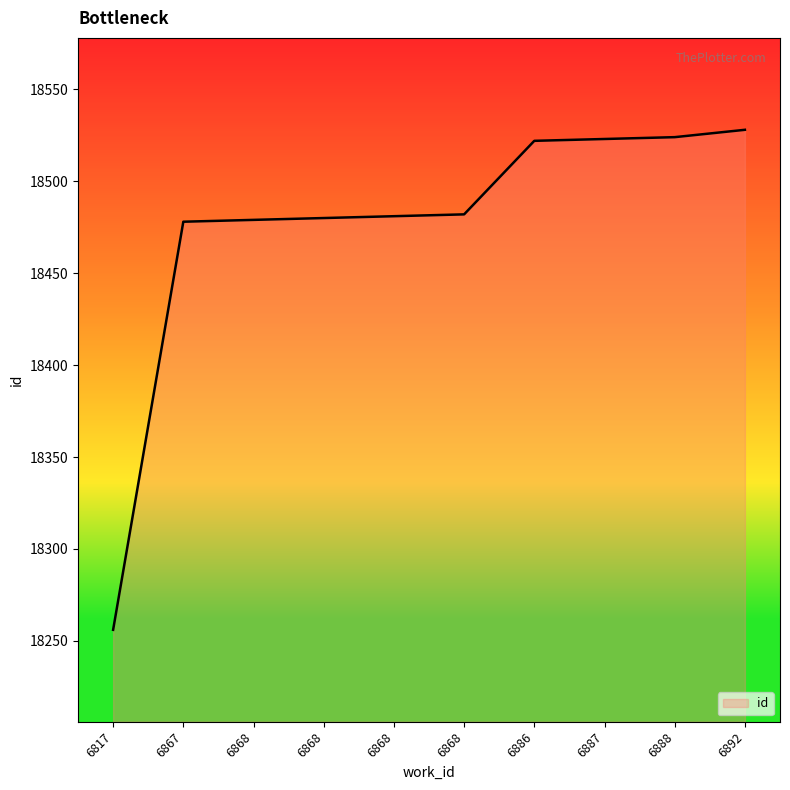

Between 6817 and 6886, which is larger?

6886